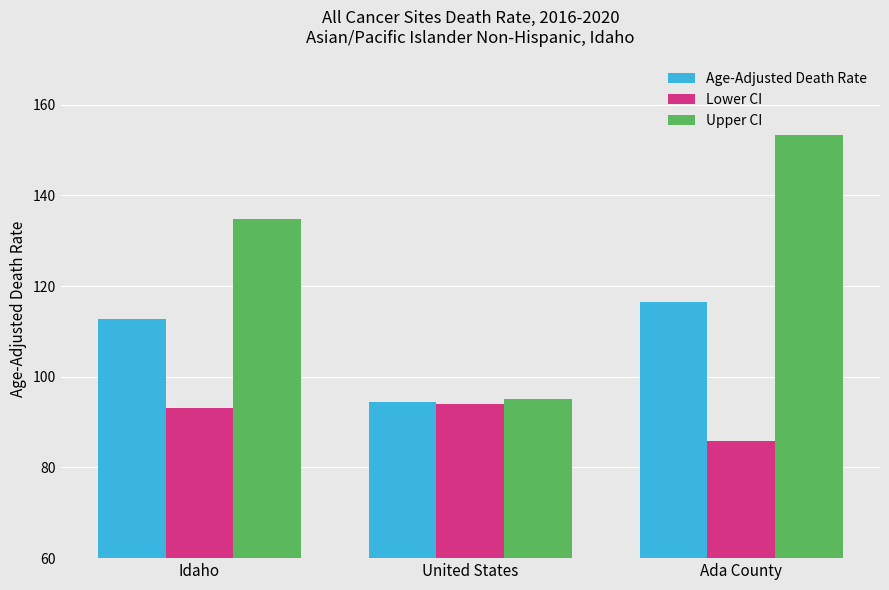

Which series has the largest total across all categories?

Upper CI